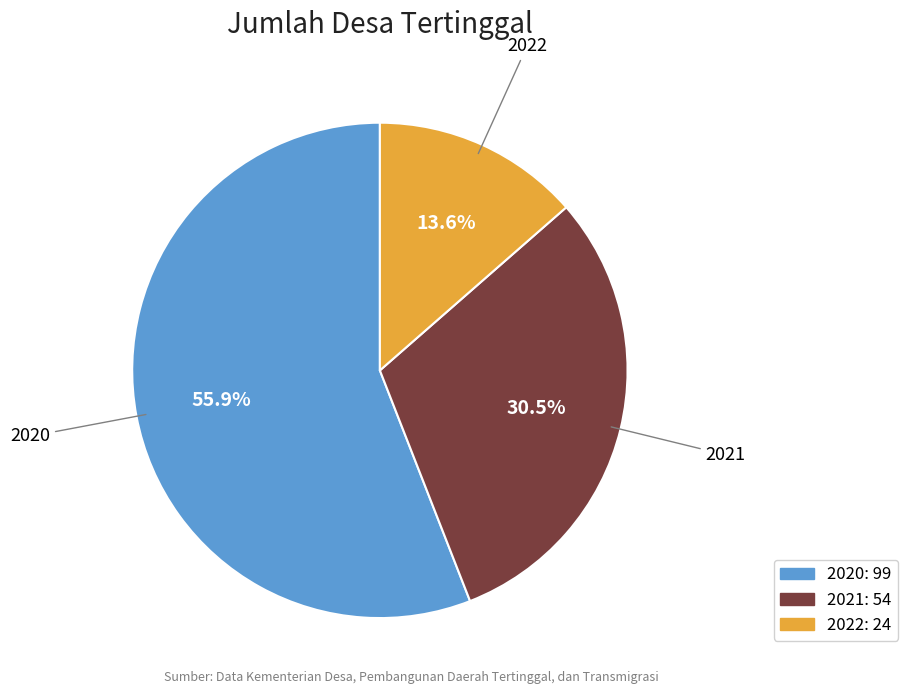

To the nearest percent, what portion does 2020 represent?

56%